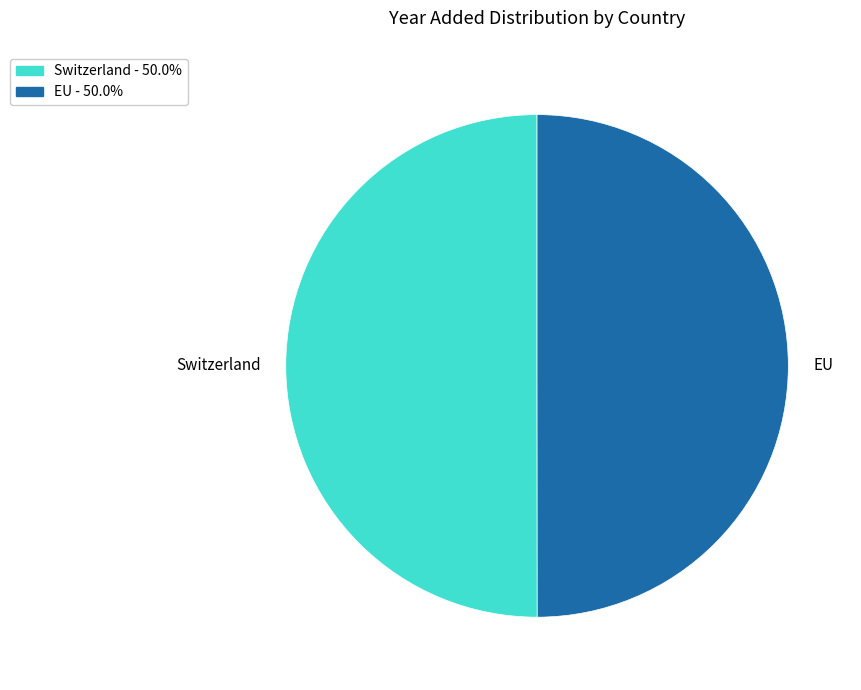

Do Switzerland and EU together represent more than half of the pie?

Yes